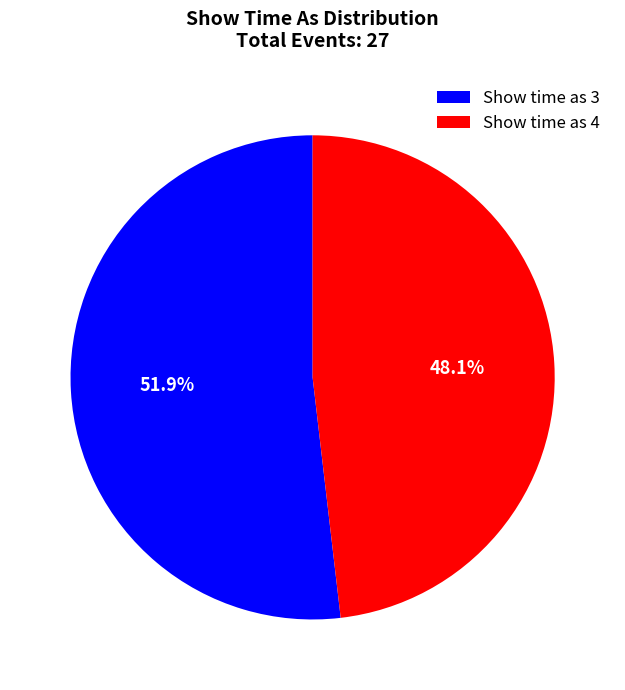

What is the largest slice in the pie chart?

Show time as 3